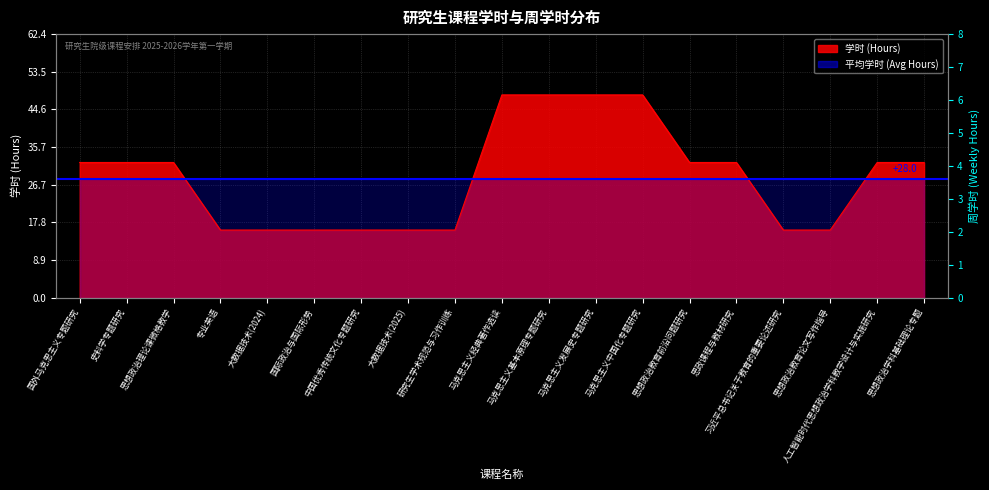

How many data points are above 32?

4